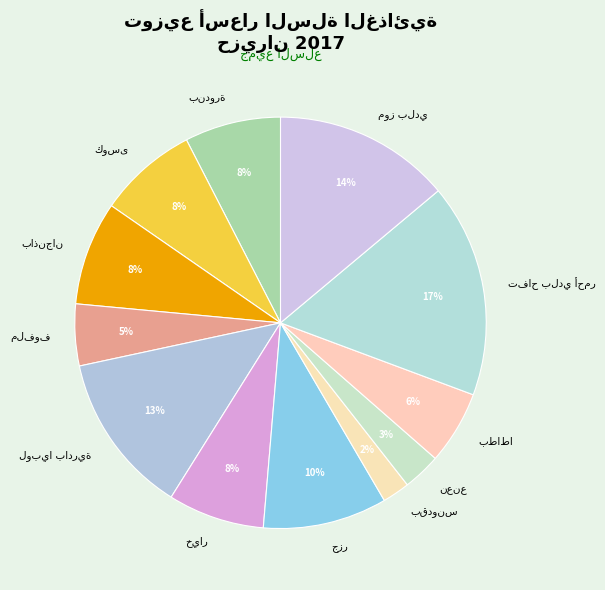

Does any single category account for the majority?

No